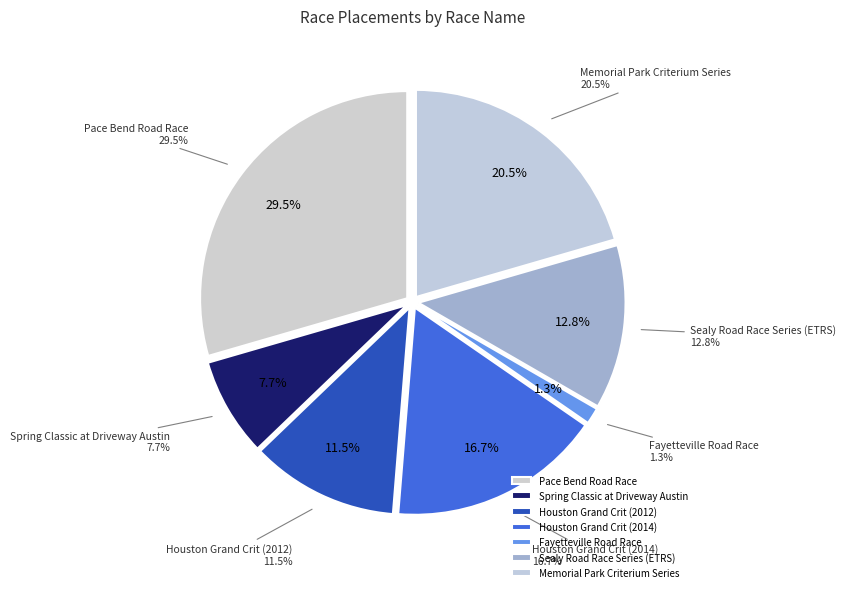

What percentage do Spring Classic at Driveway Austin and Pace Bend Road Race together represent?

37.2%